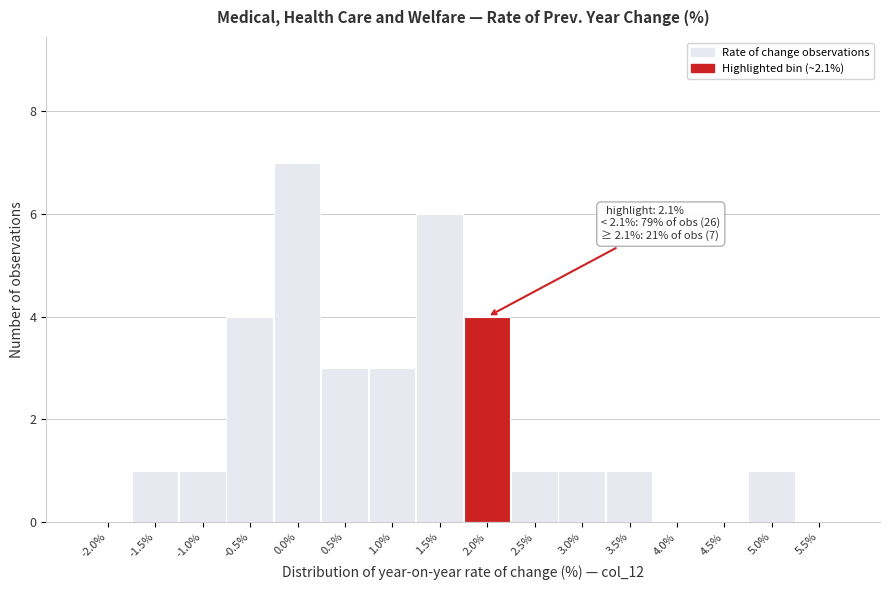

Reading left to right, transcribe all the data shown in this chart.

-2.0%=0	-1.5%=1	-1.0%=1	-0.5%=4	0.0%=7	0.5%=3	1.0%=3	1.5%=6	2.0%=4	2.5%=1	3.0%=1	3.5%=1	4.0%=0	4.5%=0	5.0%=1	5.5%=0